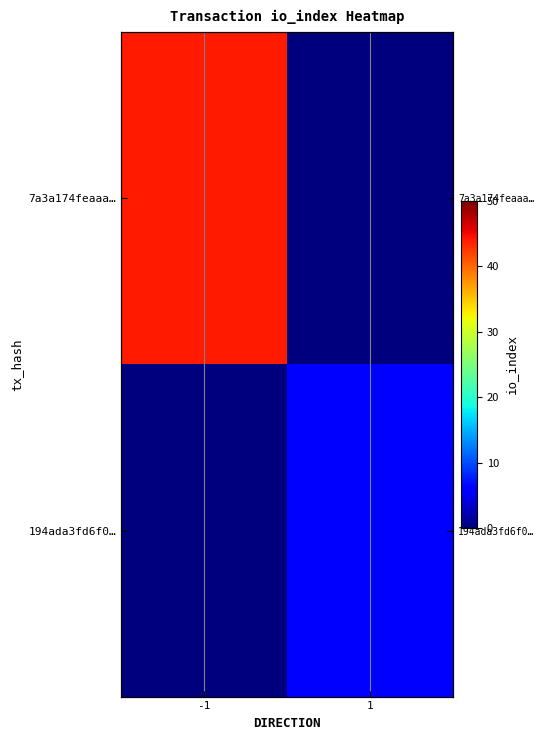

Which series has the widest spread of values?

7a3a174feaaa…